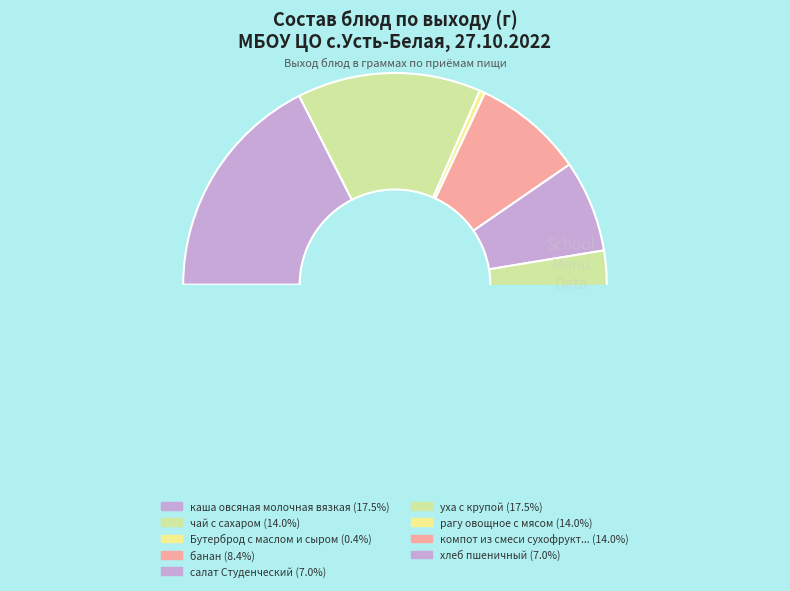

To the nearest percent, what is the difference between the каша овсяная молочная вязкая and рагу овощное с мясом slice percentages?

4%